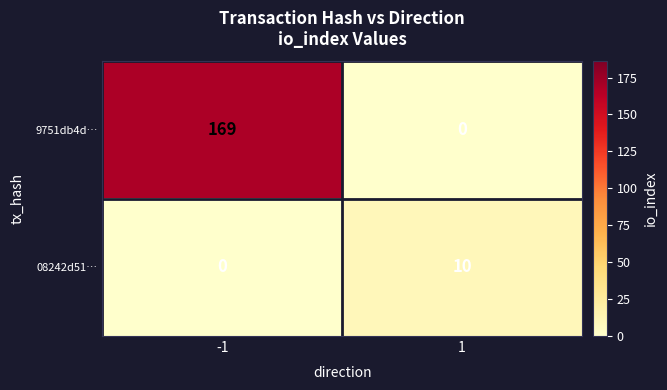

What is the sum of all 08242d51… values?

10